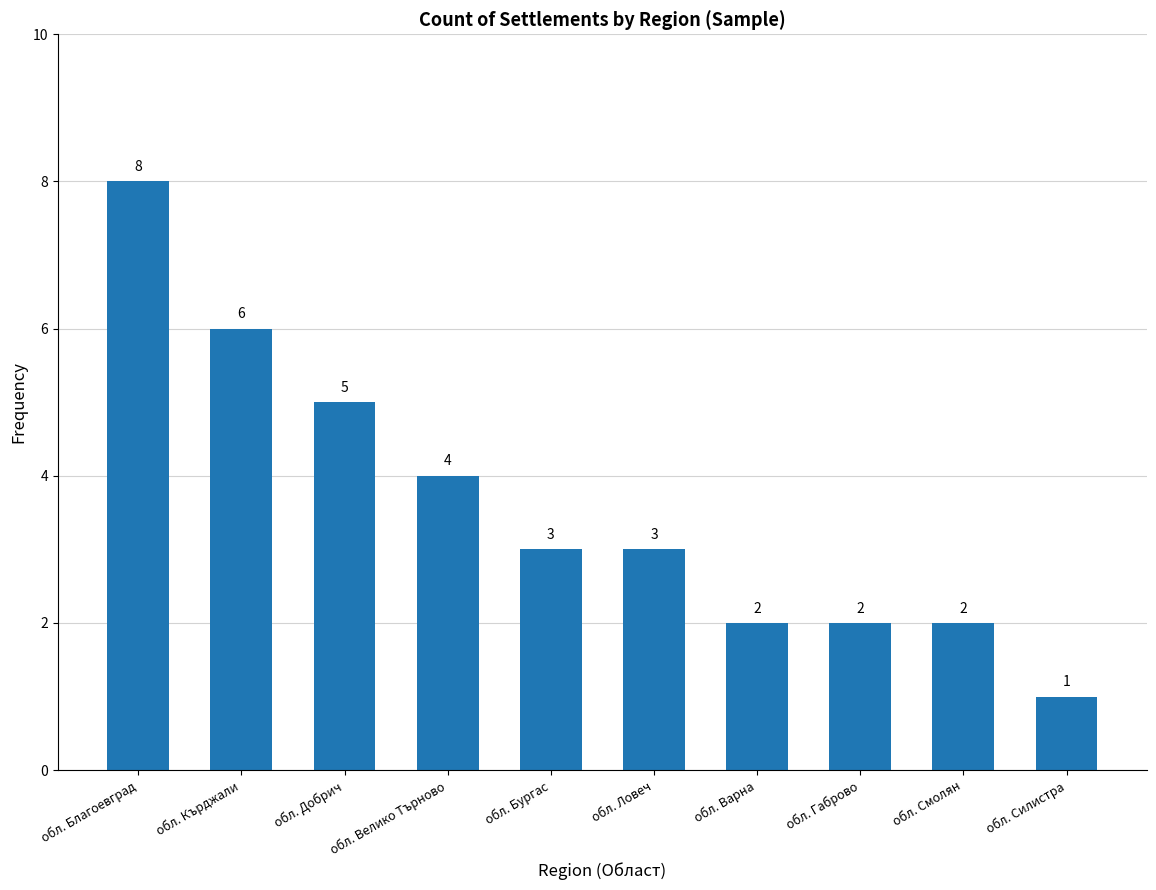

Which has a higher value, обл. Бургас or обл. Габрово?

обл. Бургас